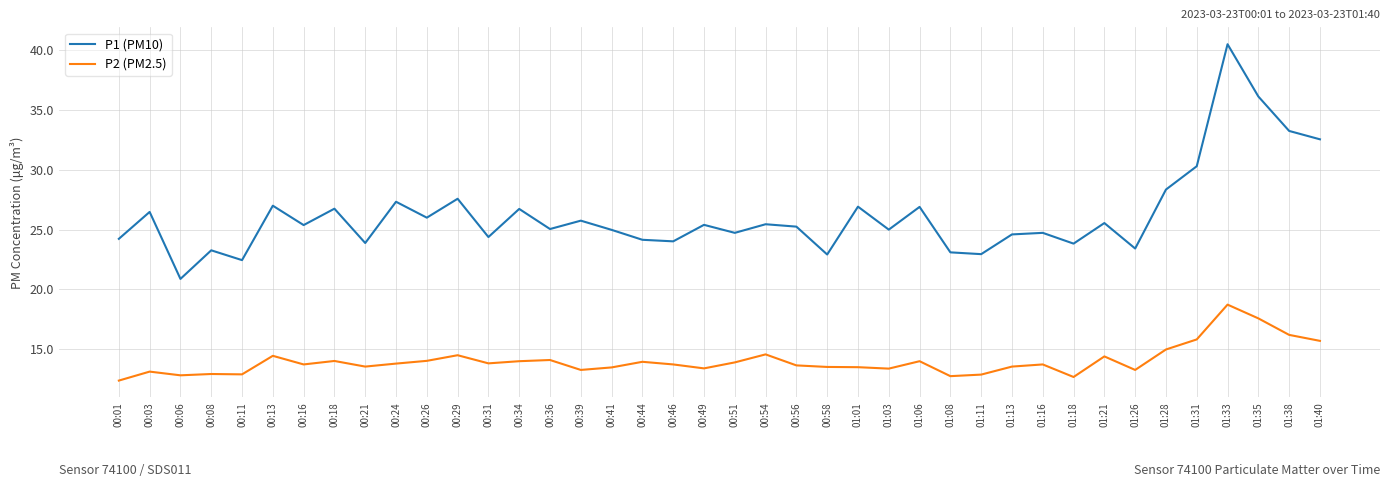

True or false: P2 (PM2.5) and P1 (PM10) cross at least once.

False